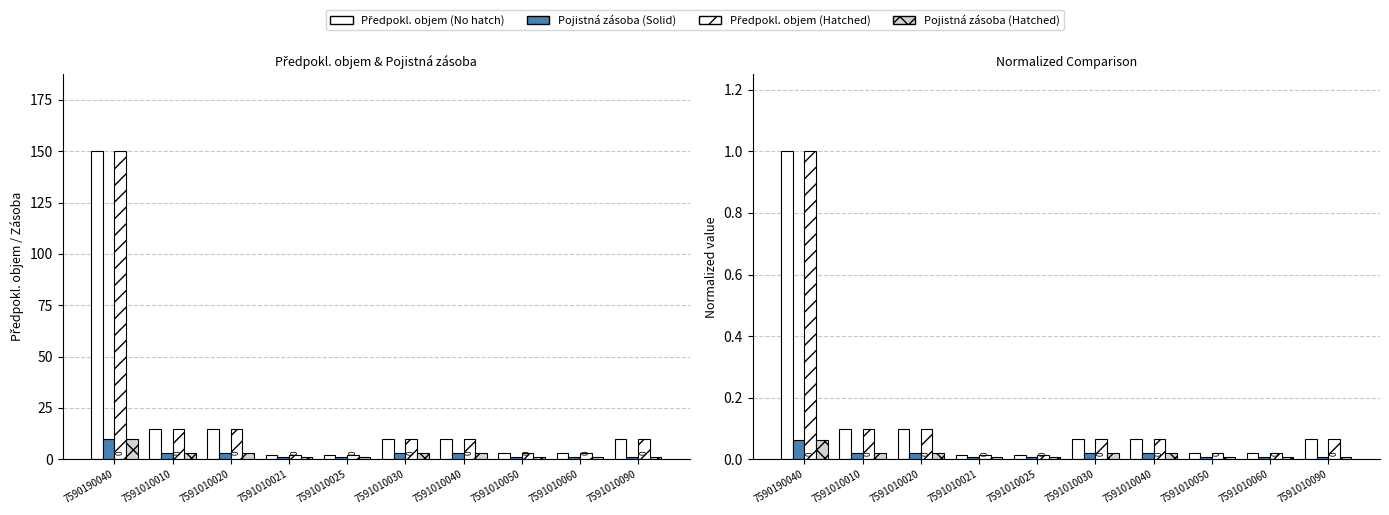

The value of Zásoba (hatched) at 7591010090 is 0.0. True or false?

True